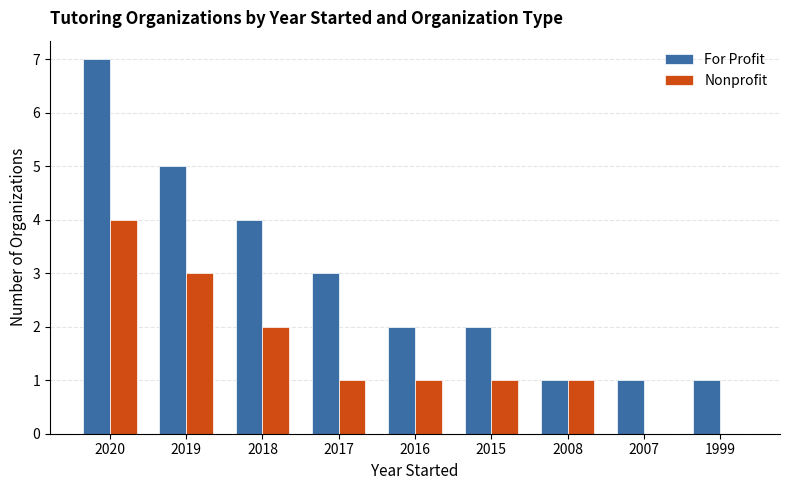

What is the sum of the For Profit values at 2018 and 1999?

5